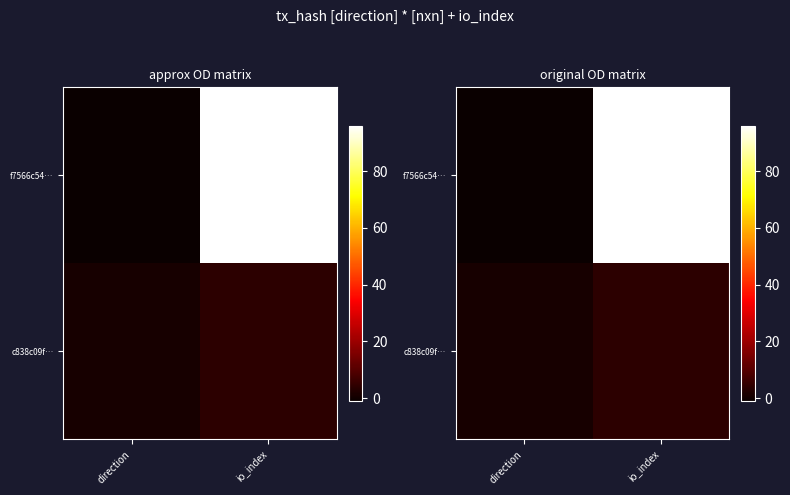

Between direction and io_index, which is larger?

io_index